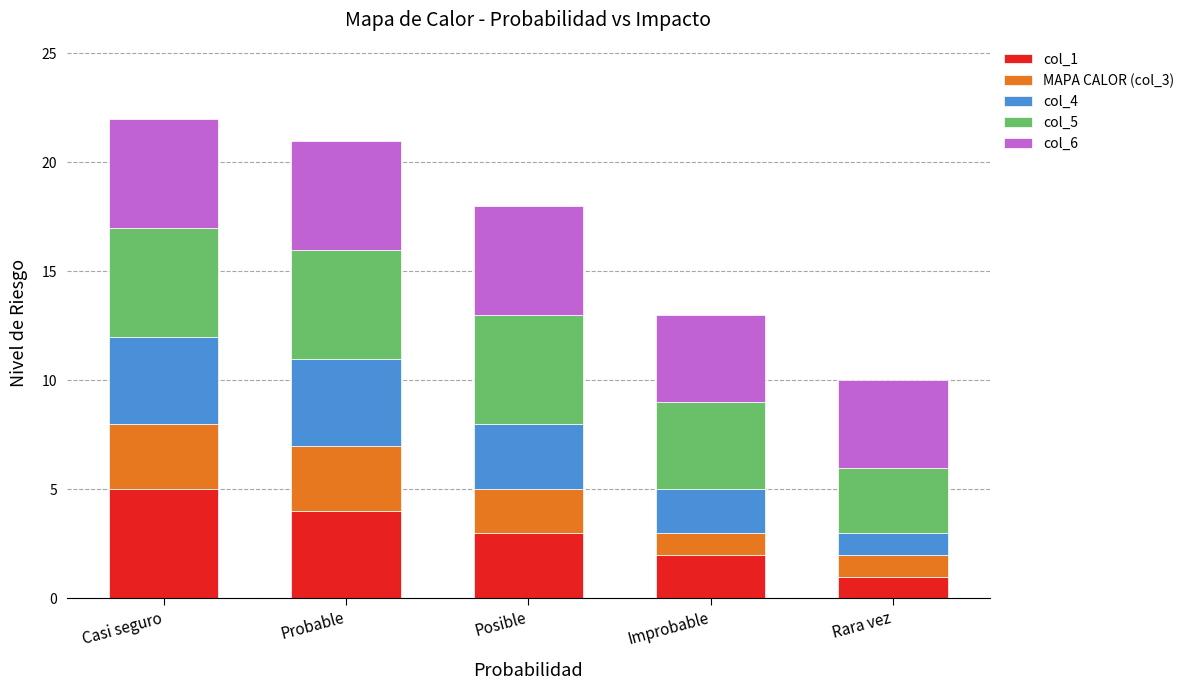

Are the bars grouped side by side (vs. stacked)?

No